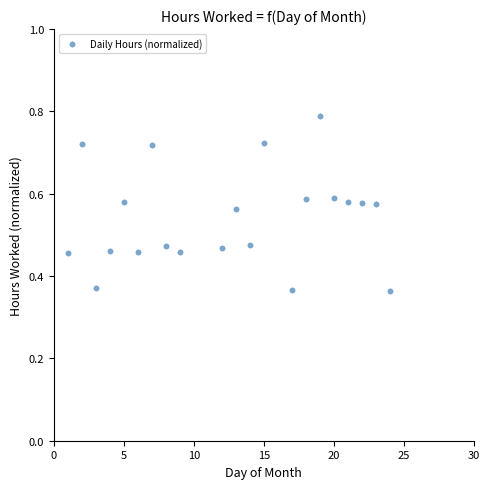

What is the range of X values (max minus min)?

23.0